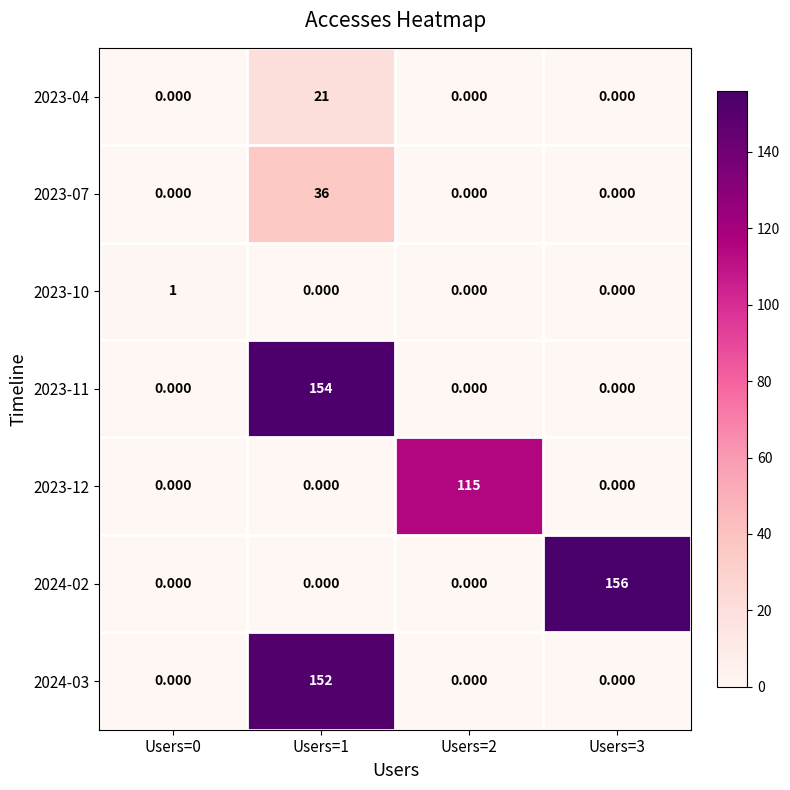

Which category has the highest value across all series?

Users=3